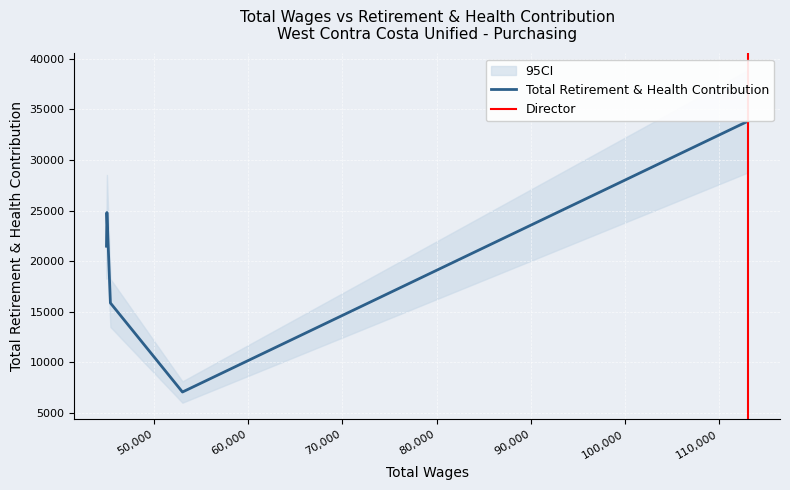

What is the approximate value at 45004.0, to the nearest 10?

24800